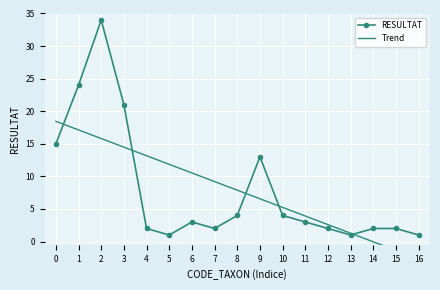

True or false: RESULTAT has a value of 1.1 at 15.

False